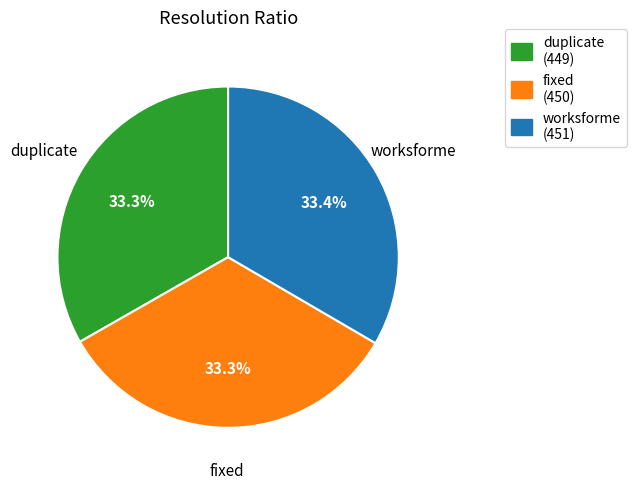

How many slices are in this pie chart?

3